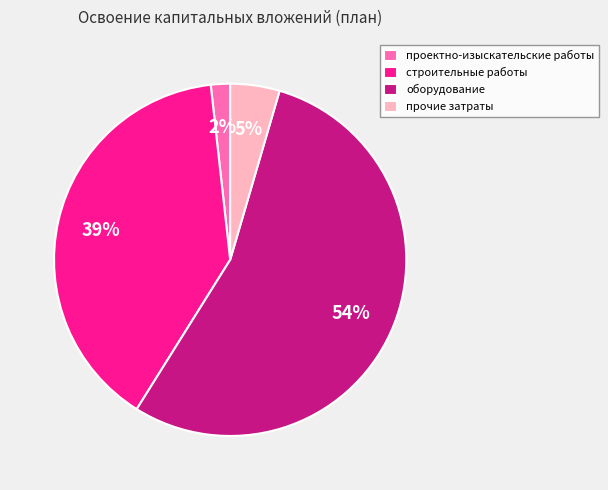

Is the sum of строительные работы and оборудование greater than half?

Yes